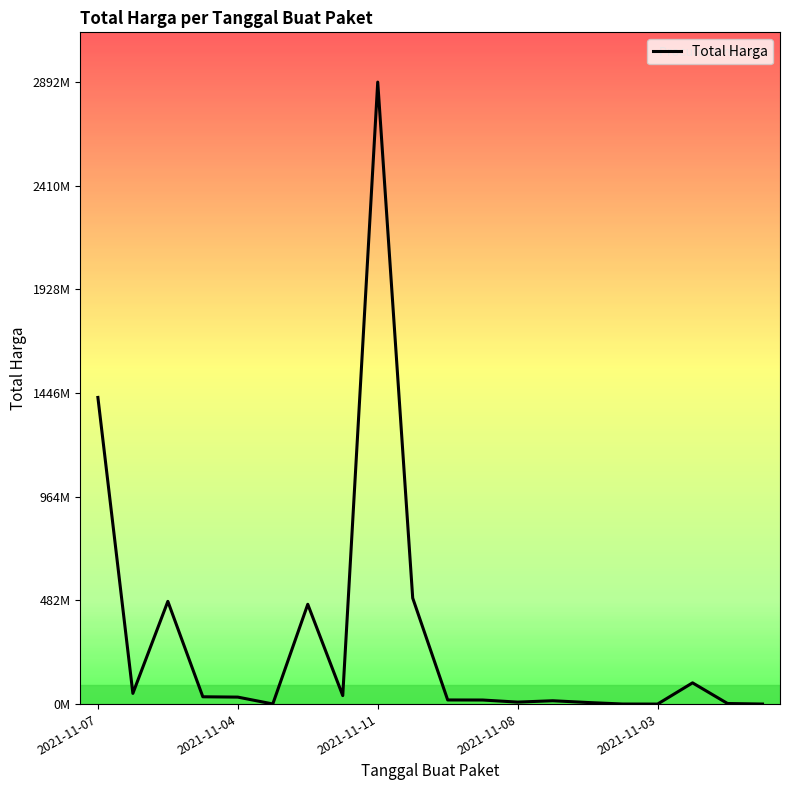

Is this an area chart (filled region under the line)?

No